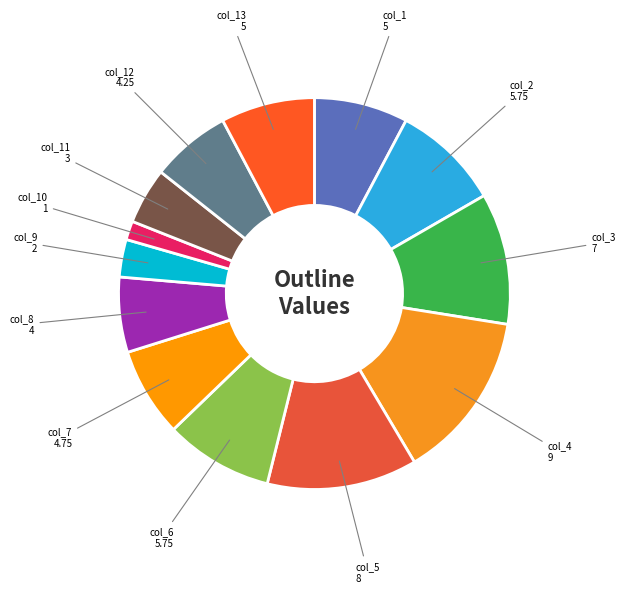

Do col_11 and col_7 together represent more than half of the pie?

No